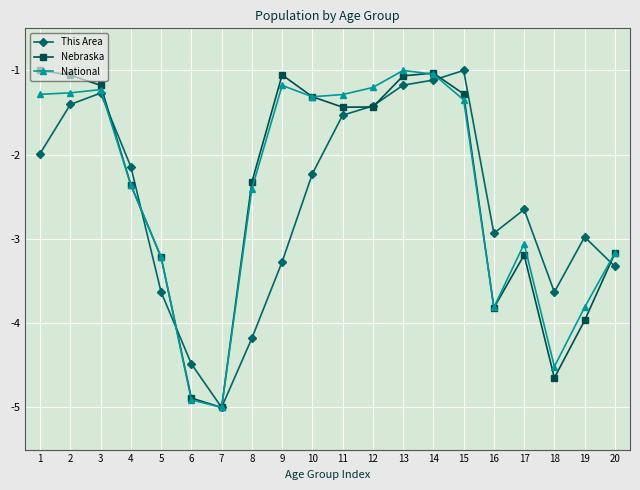

What is the difference between the maximum and second lowest values in the National series?

3.9